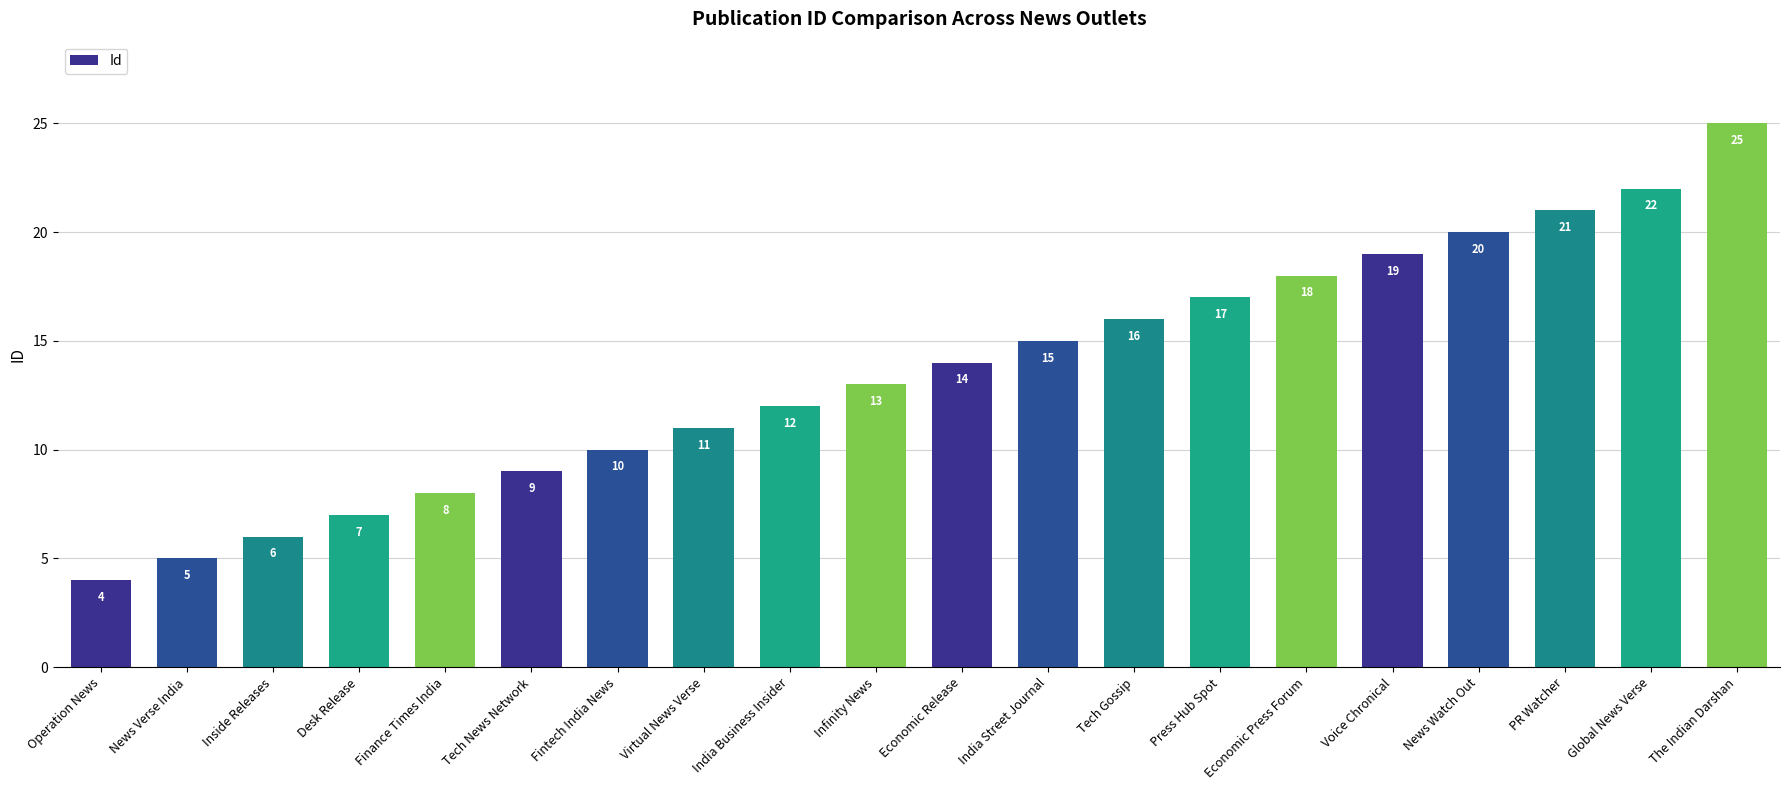

What is the greatest value displayed?

25